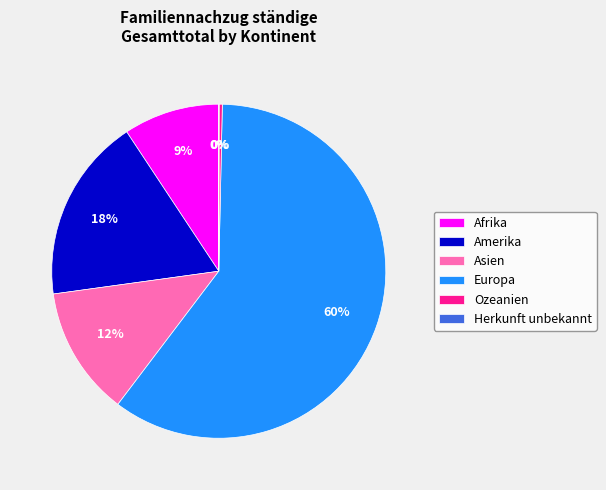

What is the largest slice in the pie chart?

Europa